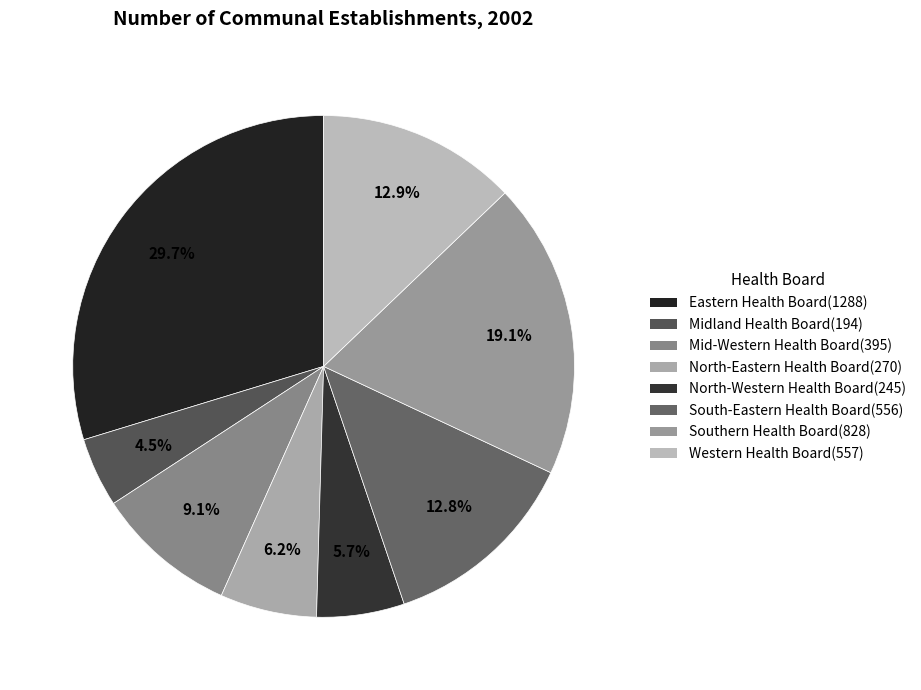

To the nearest percent, what is the difference between the largest and smallest slice percentages?

25%